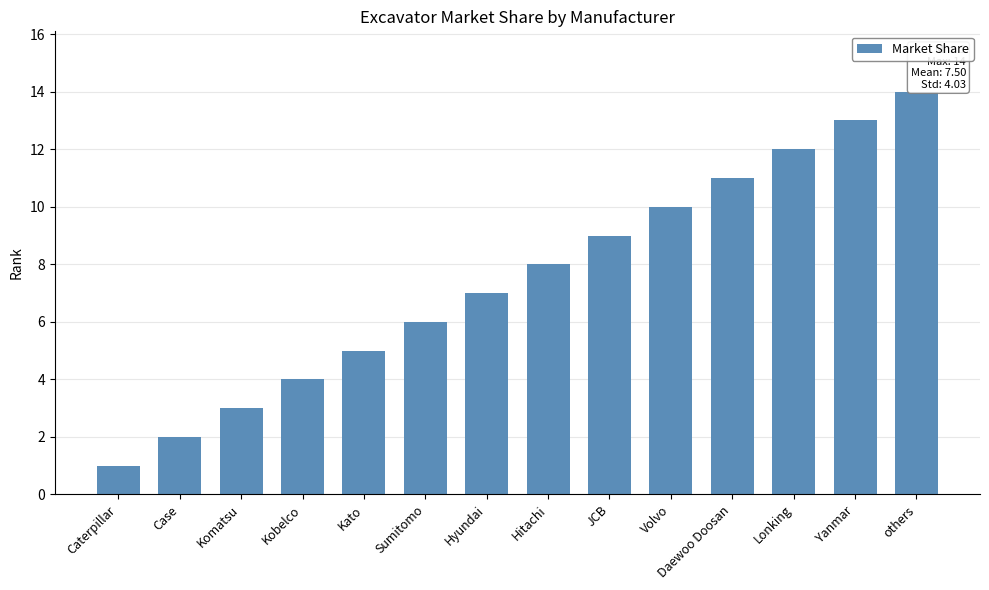

Rank the categories by value from lowest to highest.

Caterpillar, Case, Komatsu, Kobelco, Kato, Sumitomo, Hyundai, Hitachi, JCB, Volvo, Daewoo Doosan, Lonking, Yanmar, others